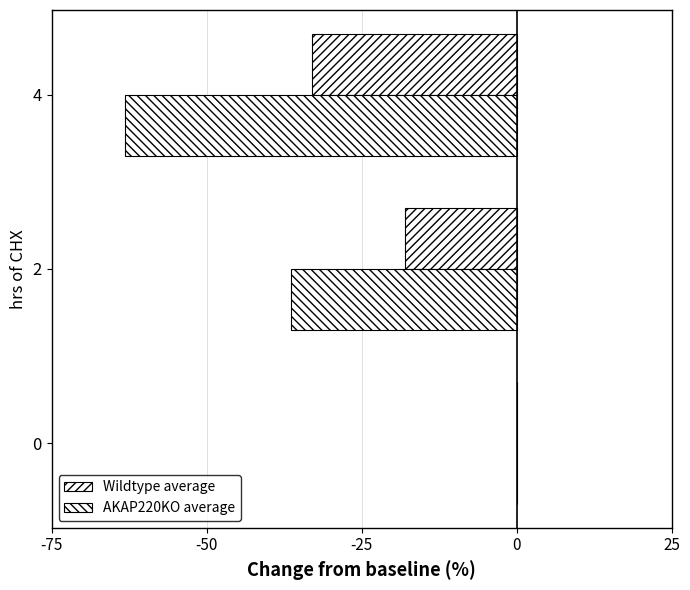

How many distinct data groups are displayed?

2